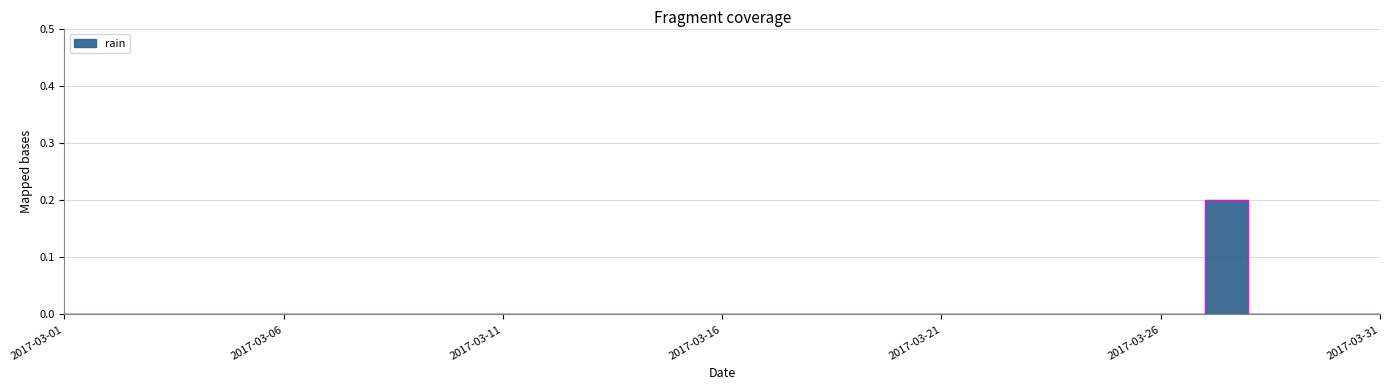

How many distinct data groups are displayed?

1